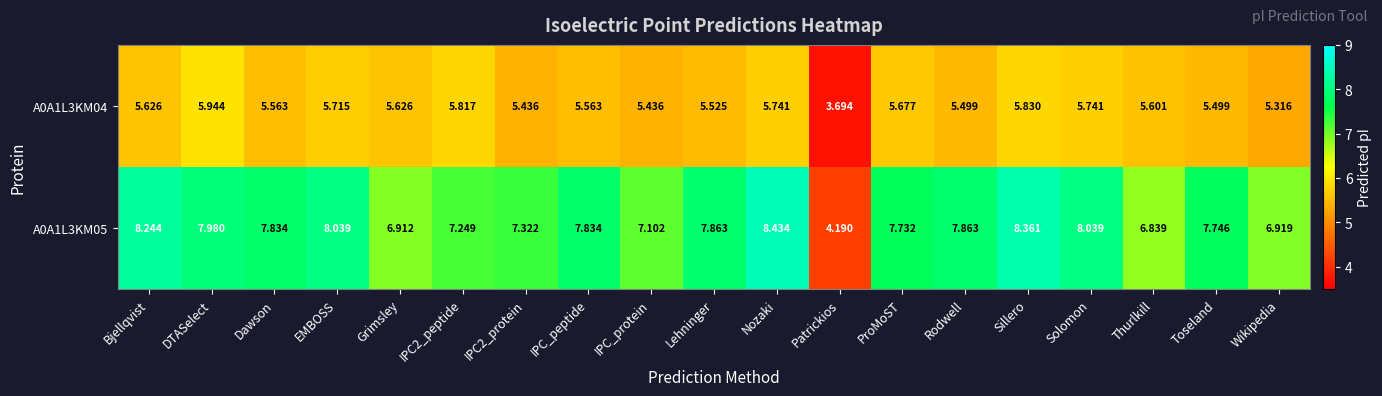

Is the value of A0A1L3KM04 at Bjellqvist greater than the value of A0A1L3KM05 at DTASelect?

No